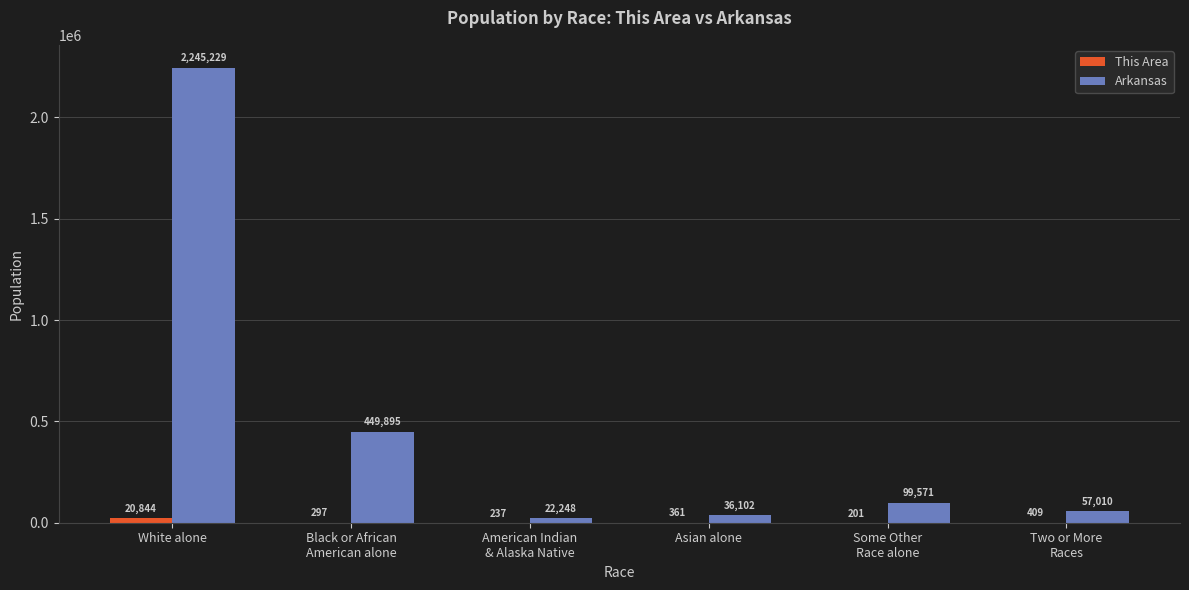

What is the maximum value for Arkansas?

2245229